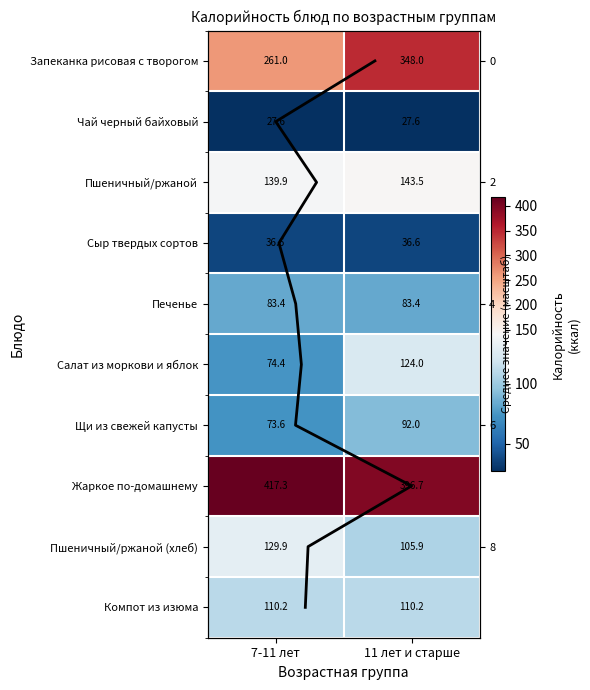

At which label is Чай черный байховый closest to 27?

7-11 лет